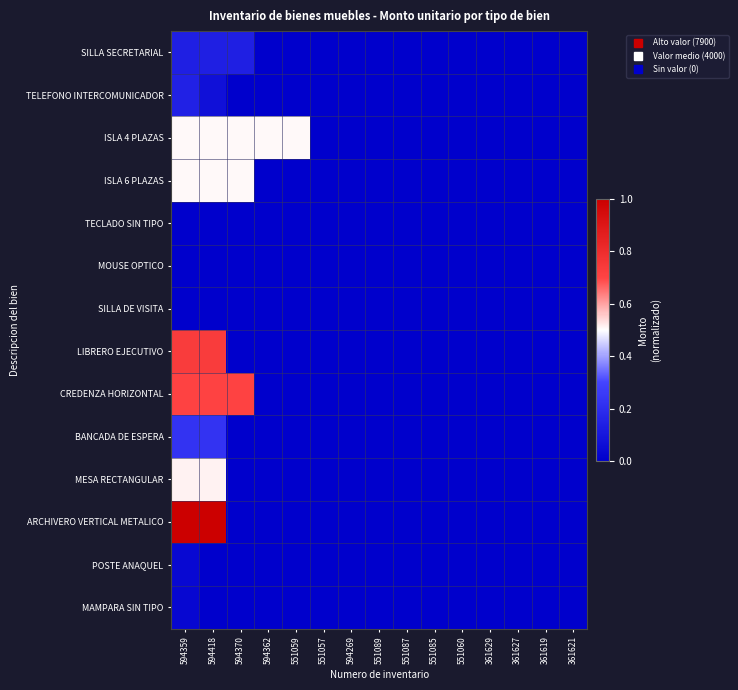

Which series has the widest spread of values?

ARCHIVERO VERTICAL METALICO